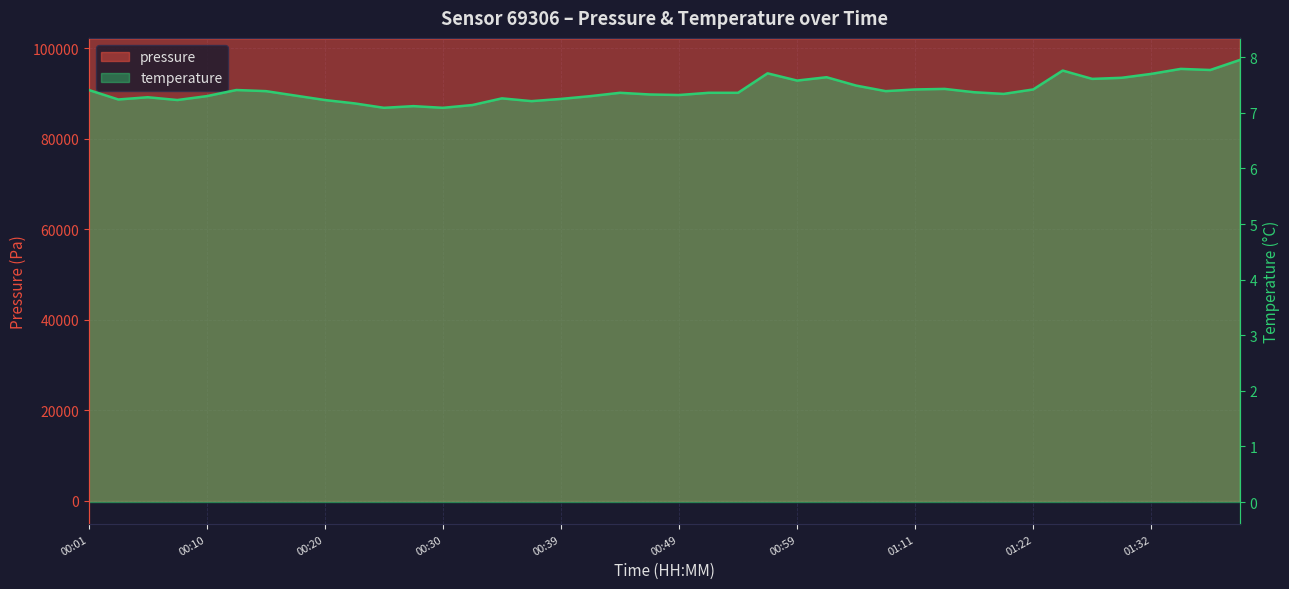

Rank the series at 00:22 from lowest to highest value.

temperature, pressure